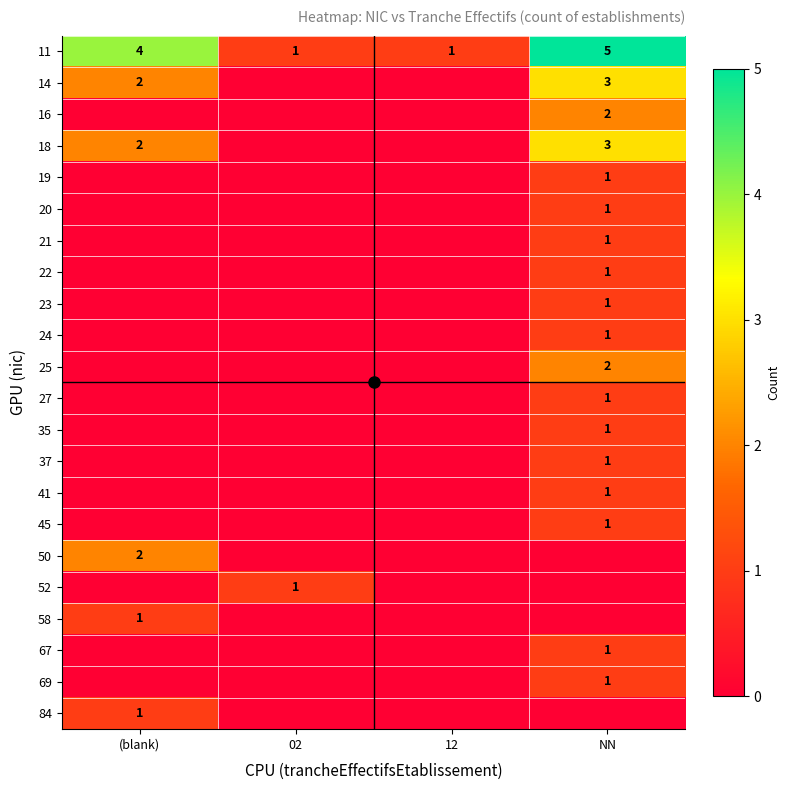

How many data points in 35 are above 0?

1